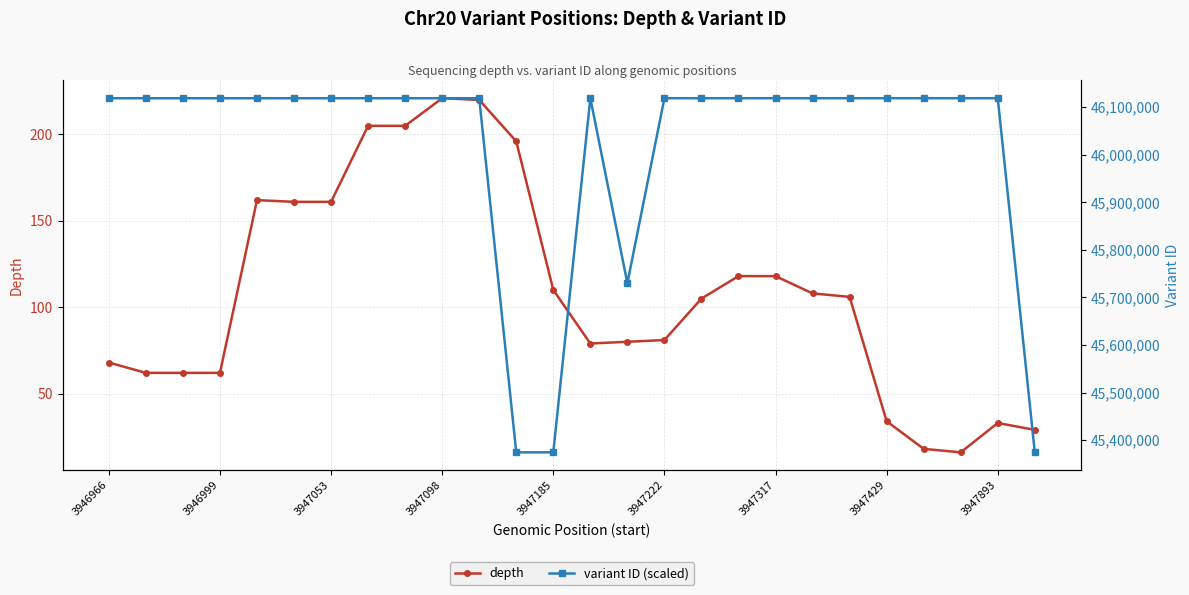

The value of depth at 3947893 is 33. True or false?

True